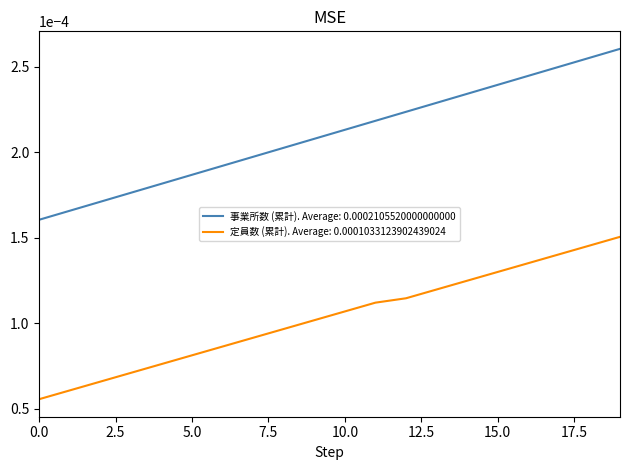

List the series in order of their overall mean, highest first.

事業所数 (累計). Average: 0.0002105520000000000, 定員数 (累計). Average: 0.0001033123902439024